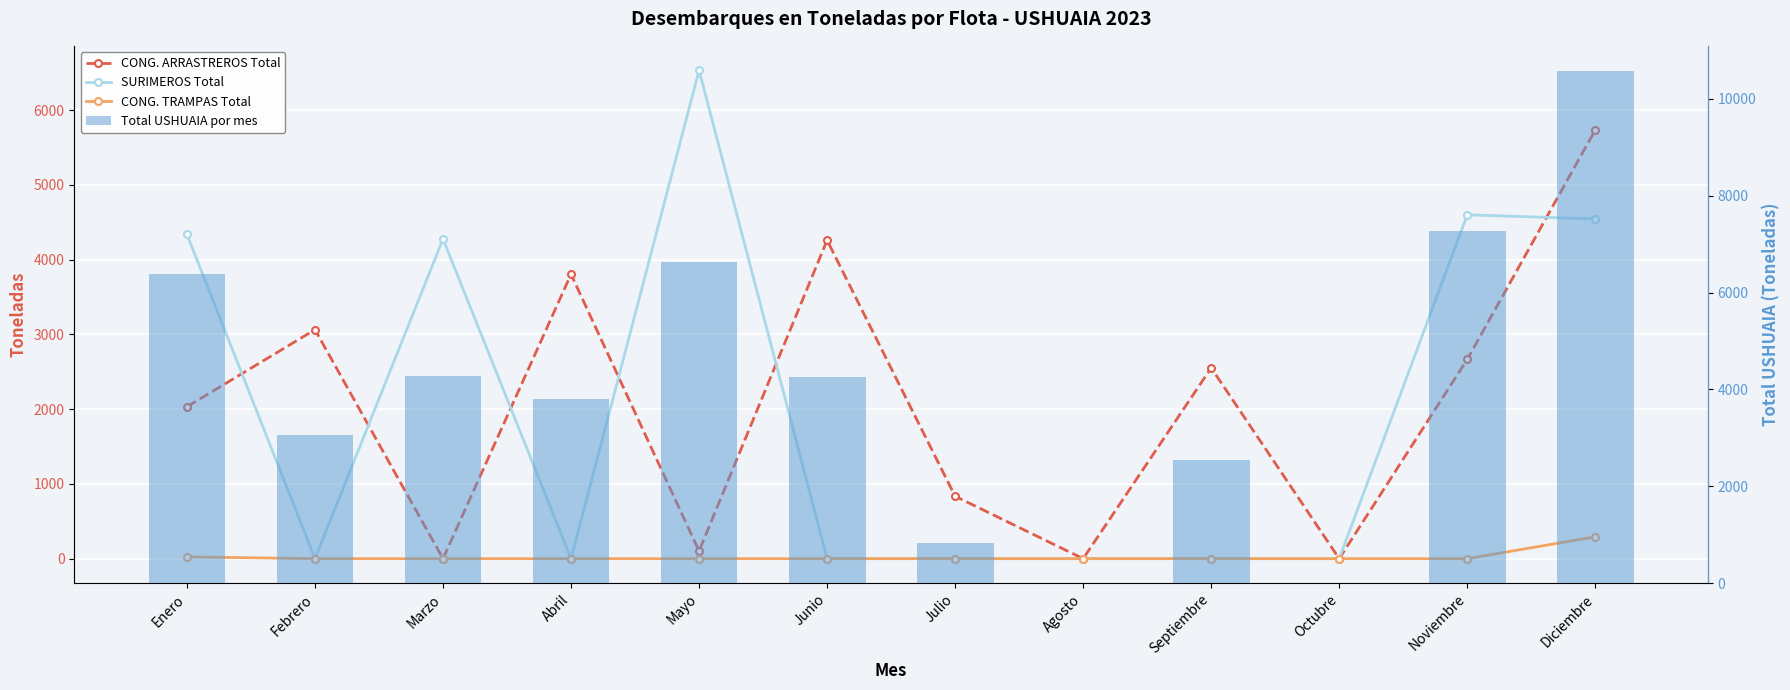

Which series changed the most between Septiembre and Diciembre?

Total USHUAIA por mes